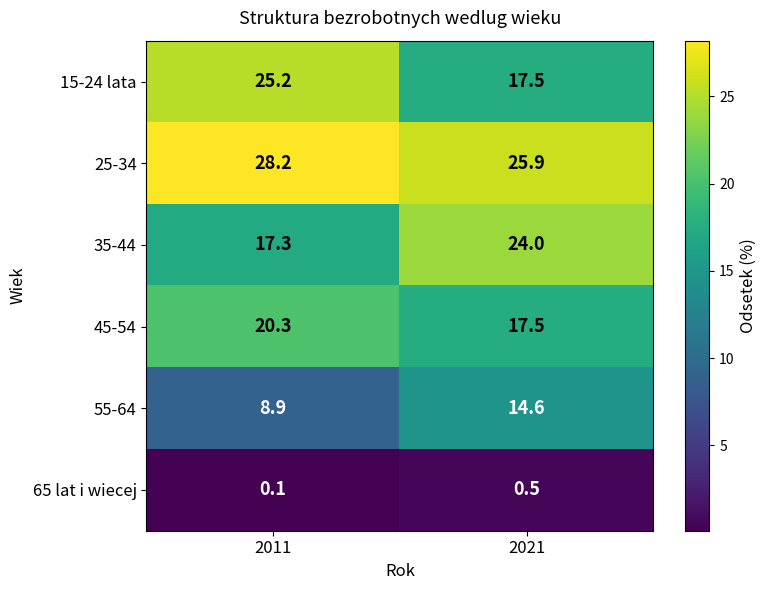

Reading left to right, extract all data points from this chart.

15-24 lata: 2011=25.2	2021=17.5
25-34: 2011=28.2	2021=25.9
35-44: 2011=17.3	2021=24.0
45-54: 2011=20.3	2021=17.5
55-64: 2011=8.9	2021=14.6
65 lat i wiecej: 2011=0.1	2021=0.5